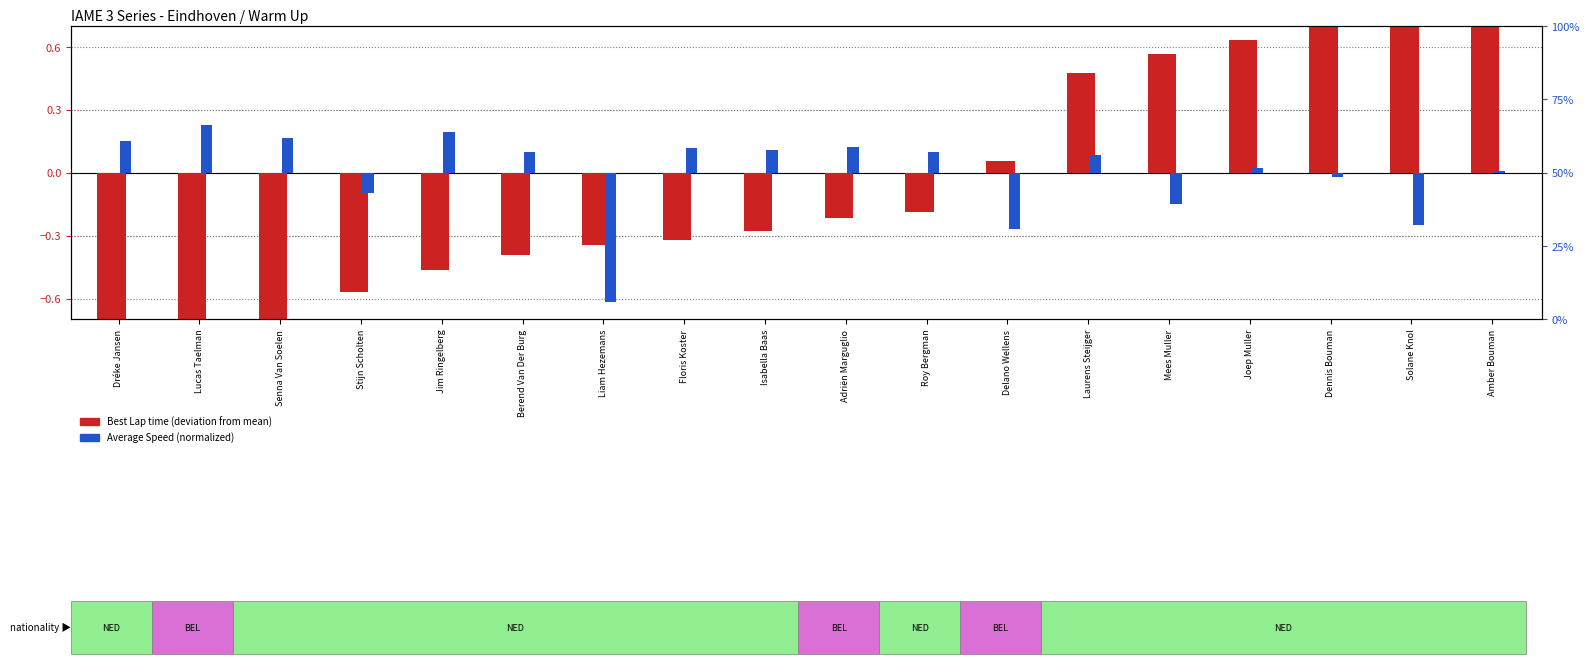

What is the spread (max minus min) of values at Solane Knol?

1.5